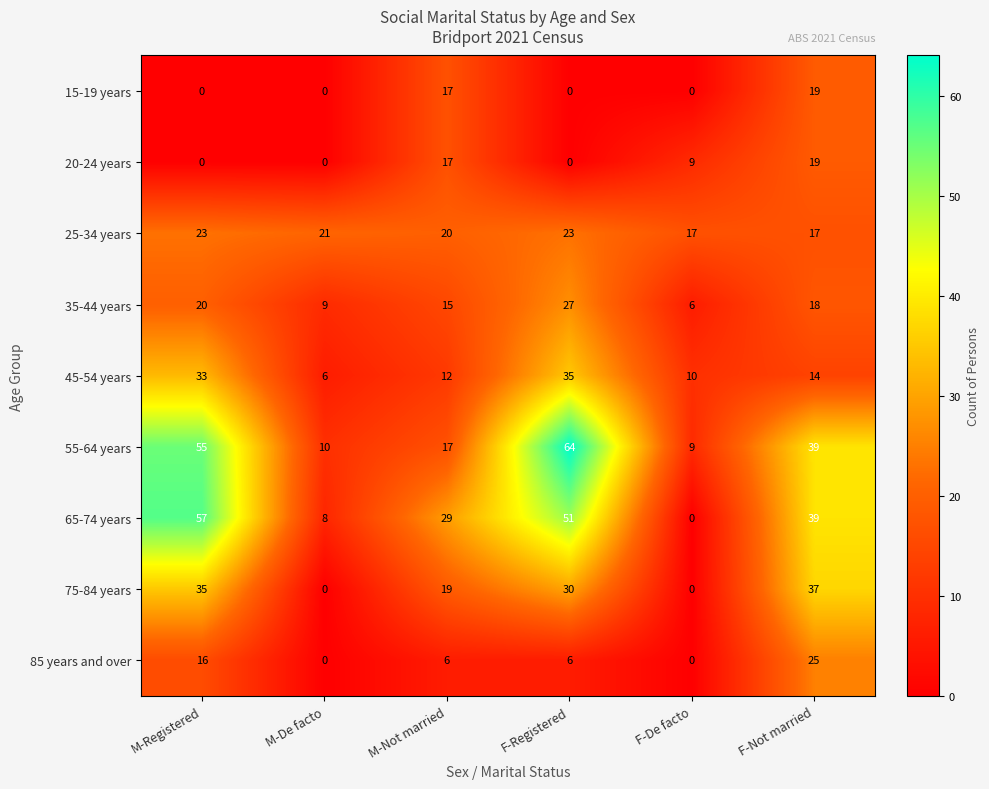

Is it true that 55-64 years equals 9 at F-De facto?

True